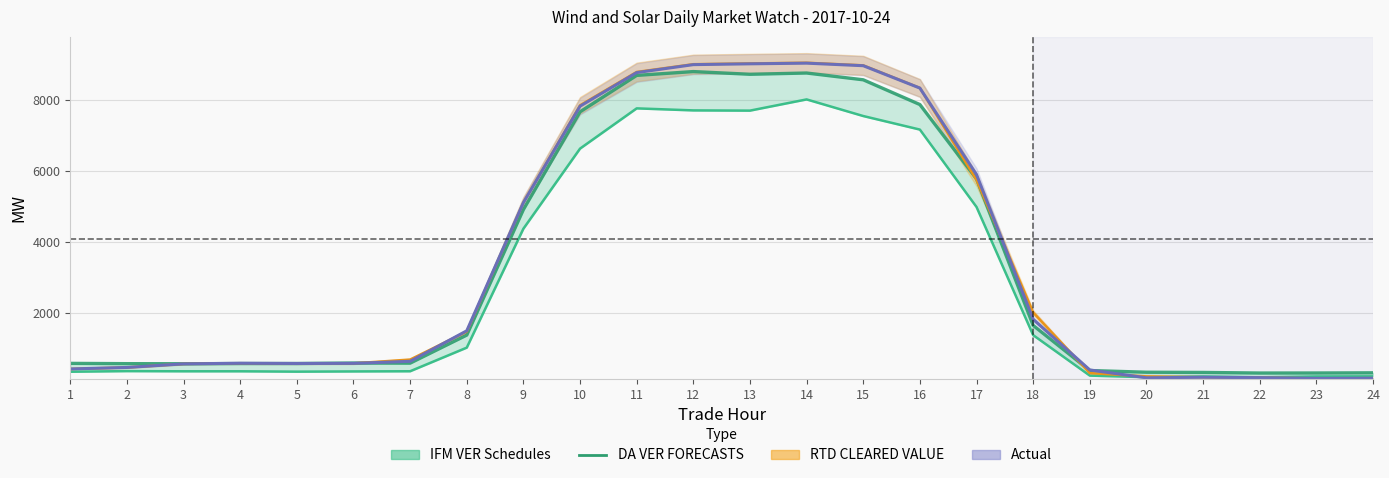

Reading right to left, transcribe all the data shown in this chart.

198.1	194.9	170.3	194.6	174.6	219.3	1362.3	4981.6	7167.7	7550.4	8019.8	7702.9	7709.4	7766.8	6630.1	4368.3	1008.8	341.8	336.9	330.7	340.8	340.9	345.8	328.6